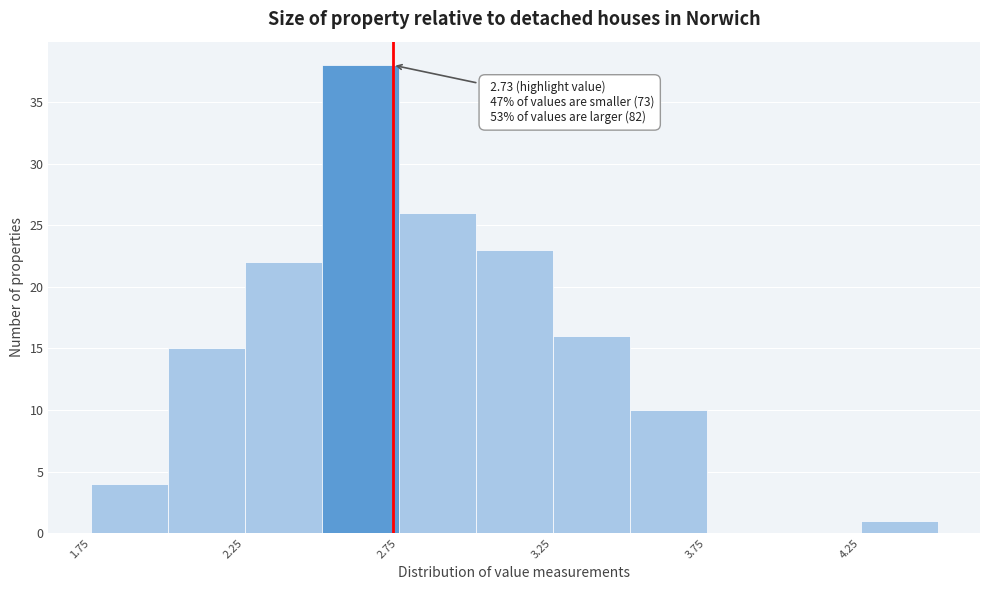

Over which range of the x-axis is the bar tallest?

2.50 to 2.75